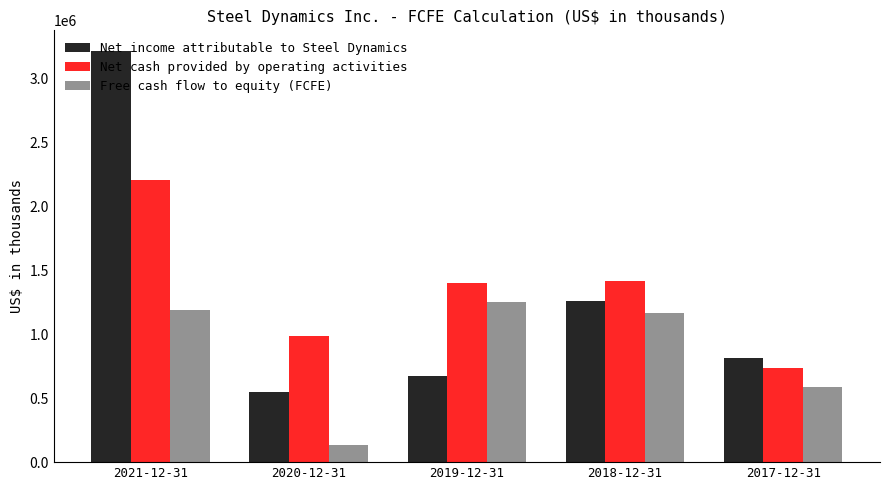

Which category has the lowest value in the Net cash provided by operating activities series?

2017-12-31